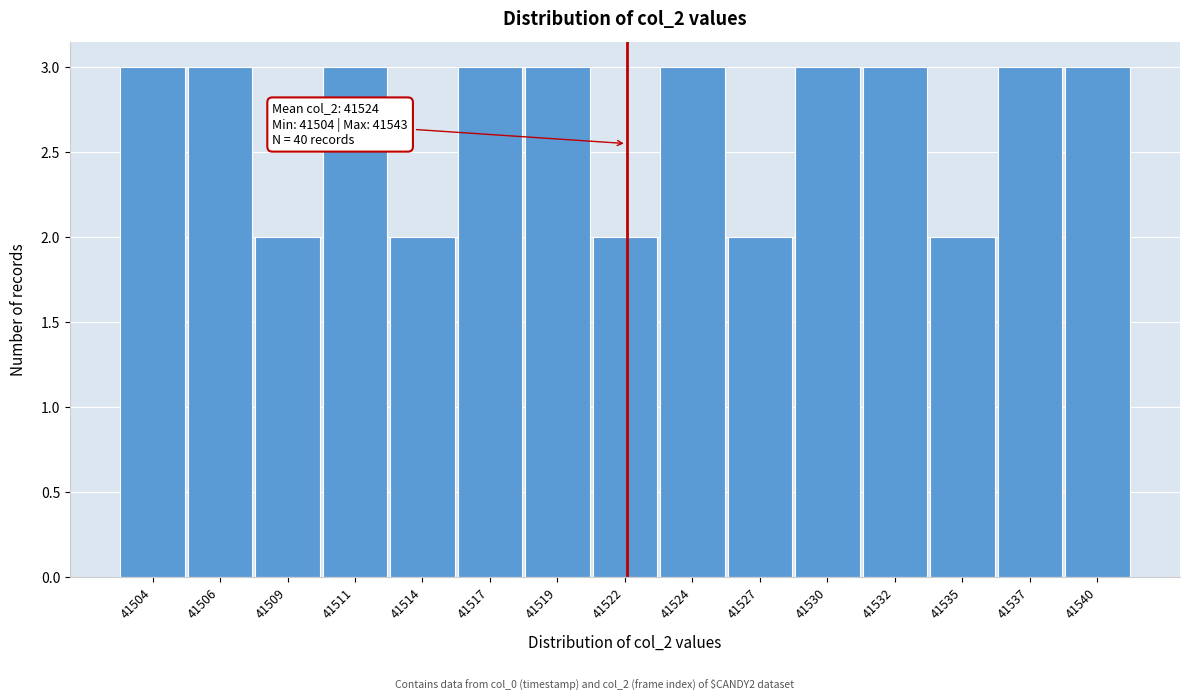

Reading left to right, extract all data points from this chart.

3	3	2	3	2	3	3	2	3	2	3	3	2	3	3